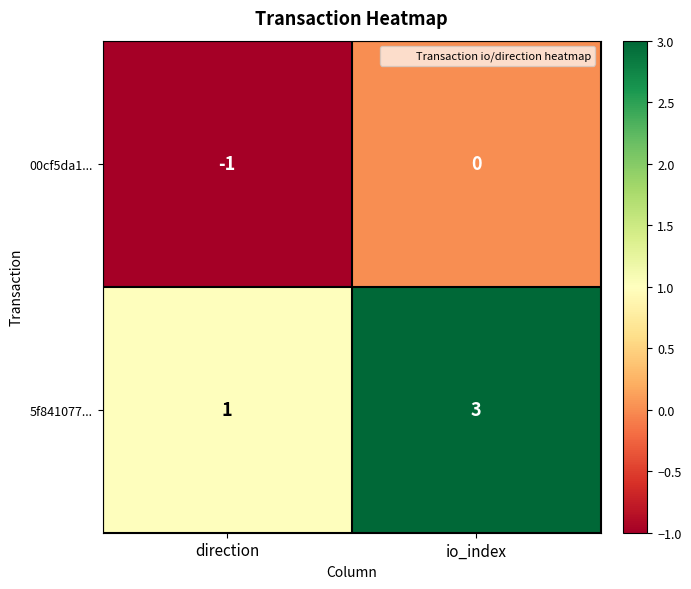

What is the sum of the 5f841077... values at direction and io_index?

4